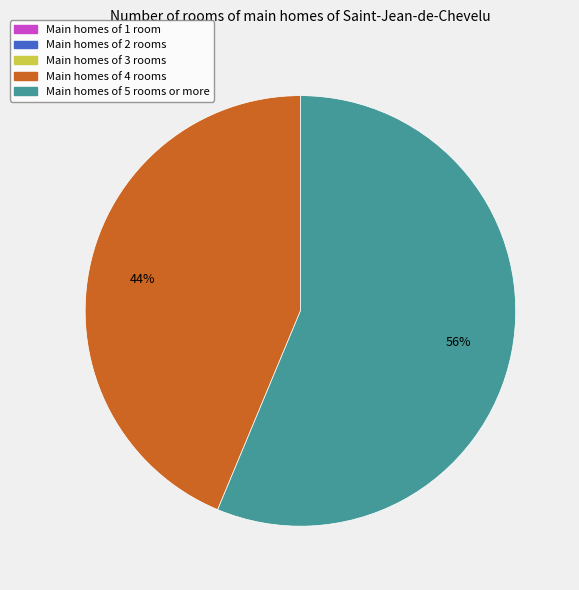

Which slice represents more than half of the pie?

Main homes of 5 rooms or more